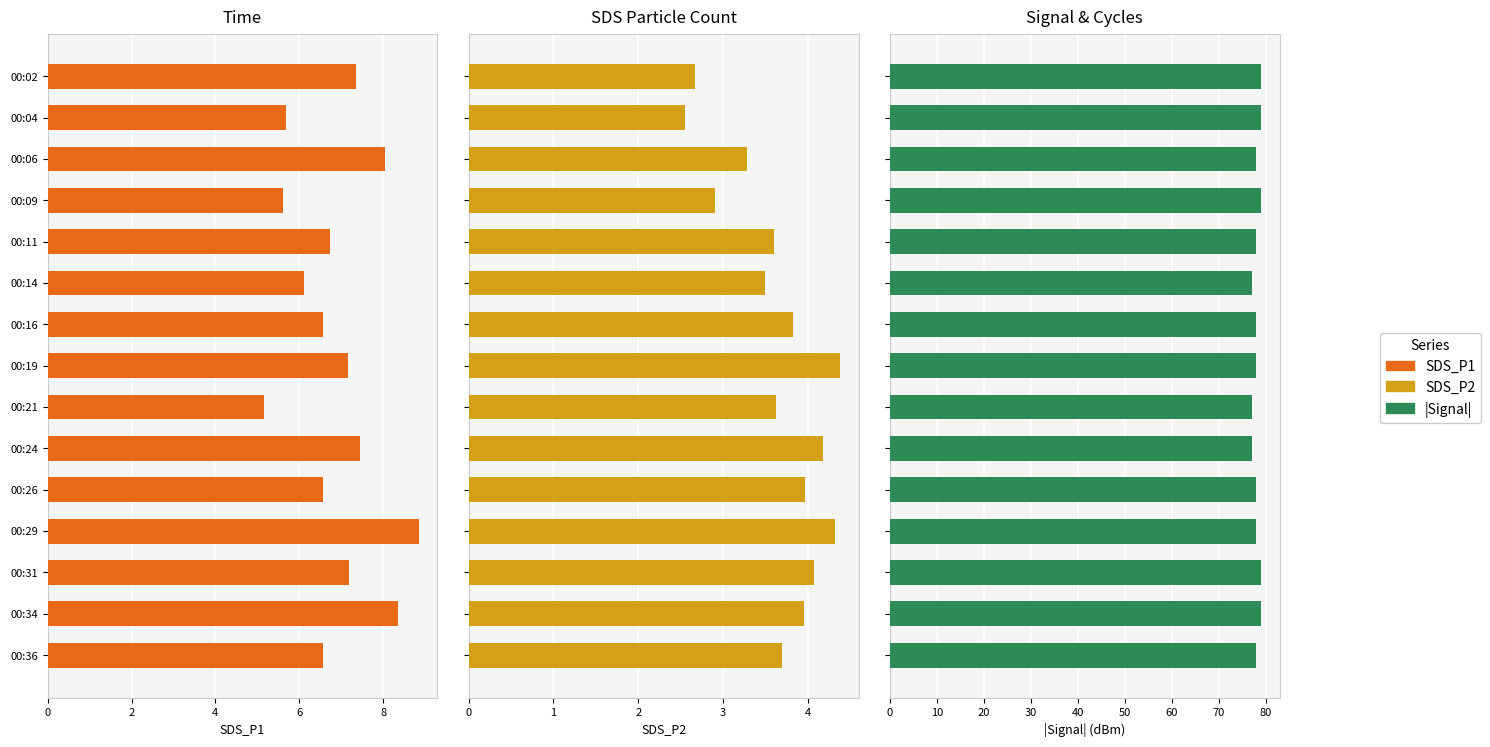

What are all the series names shown in the legend?

SDS_P1, SDS_P2, |Signal|